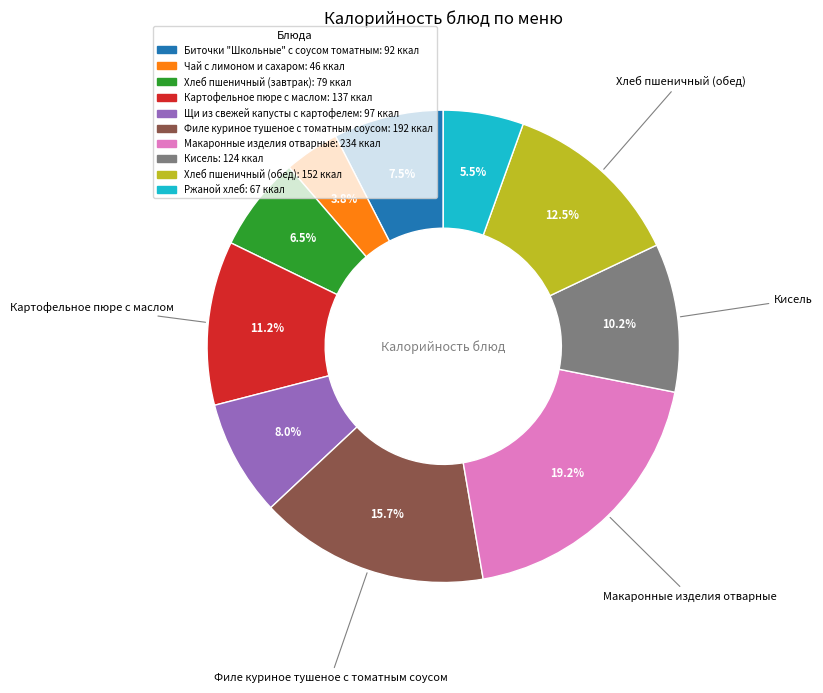

To the nearest percent, what is the average slice percentage?

10%